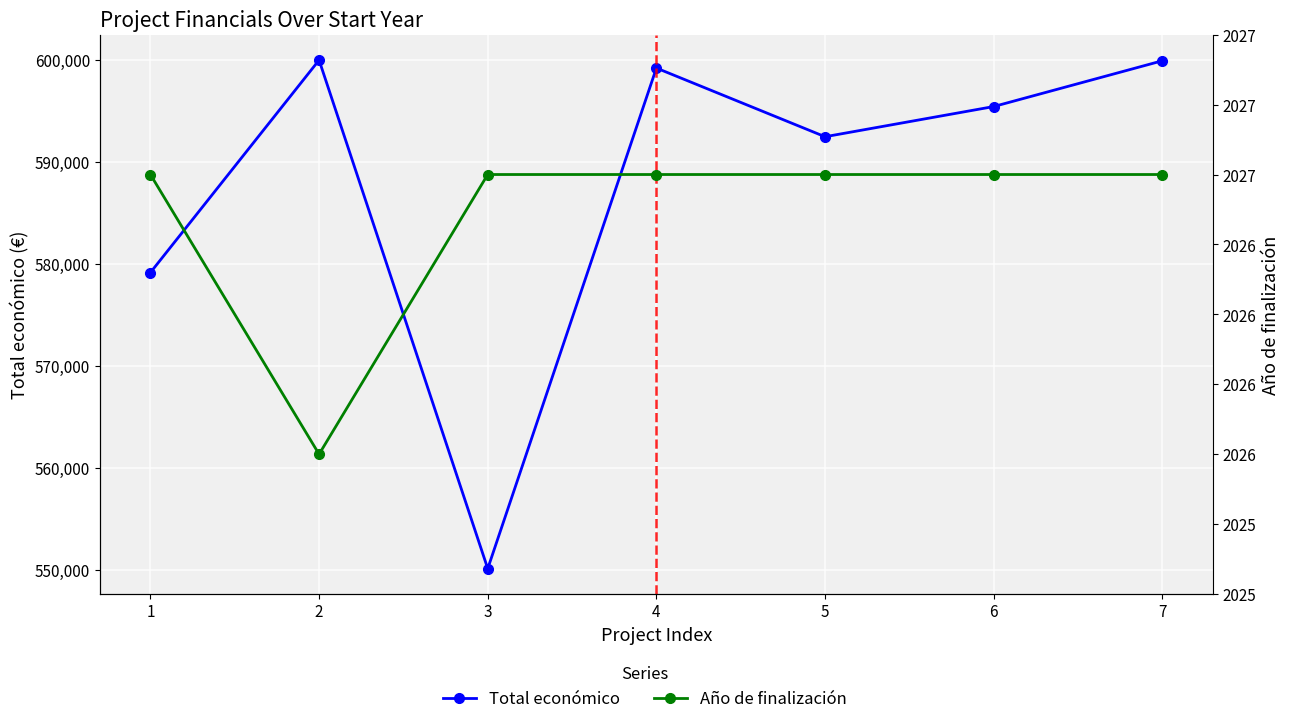

Between 6 and 7, which series saw the biggest shift?

Total económico